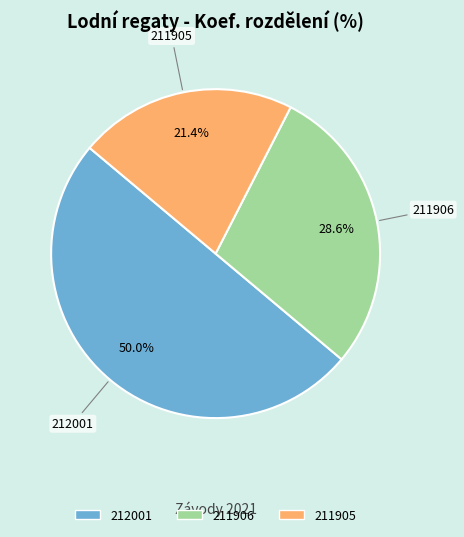

Is it true that 212001 is 37% of the pie?

False